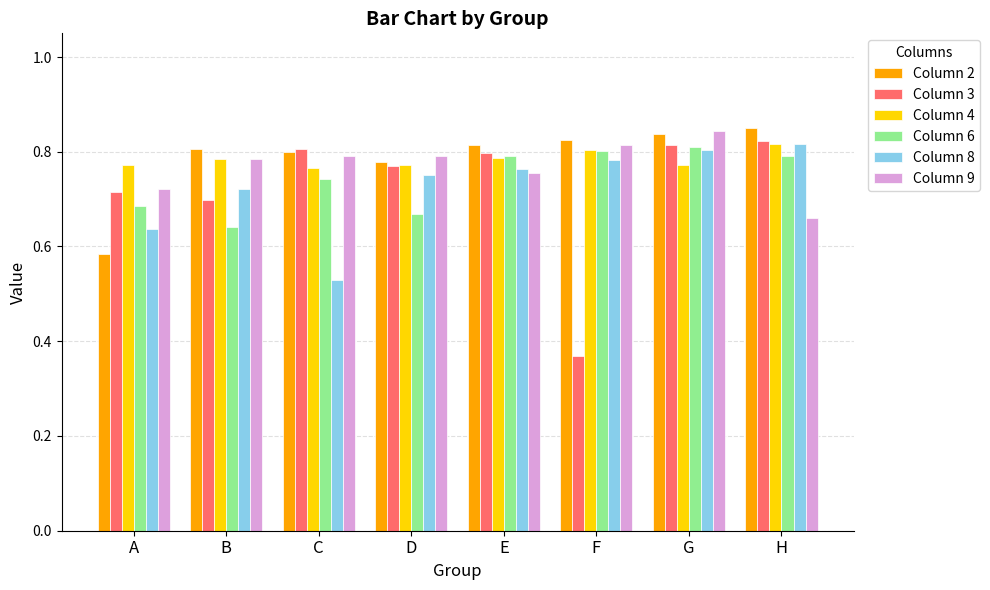

The value of Column 3 at H is 0.8. True or false?

True